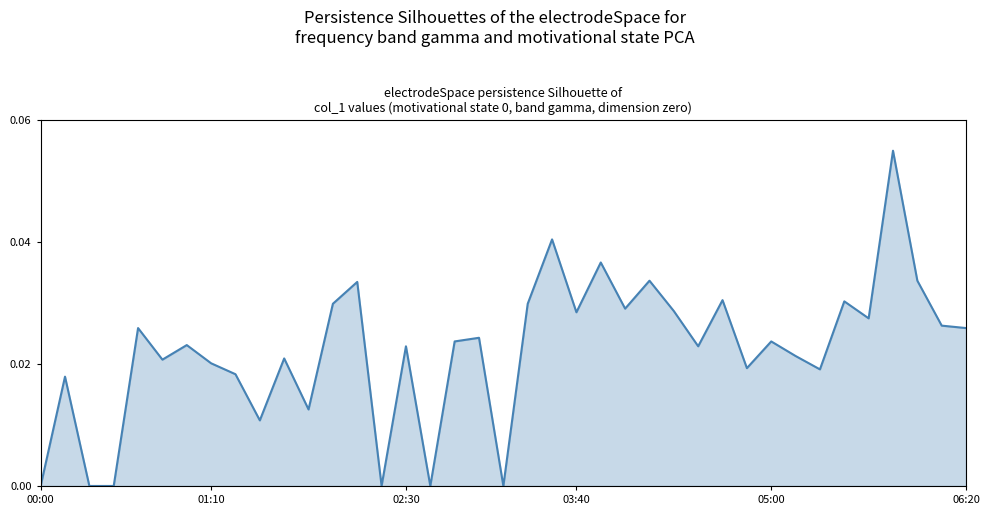

Is it true that the value at 06:20 is 0.0?

False